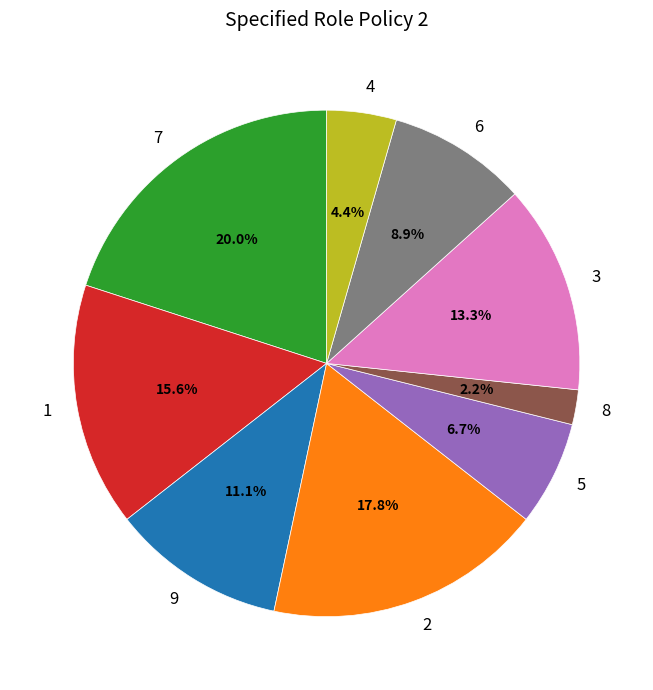

What is the smallest slice in the pie chart?

8